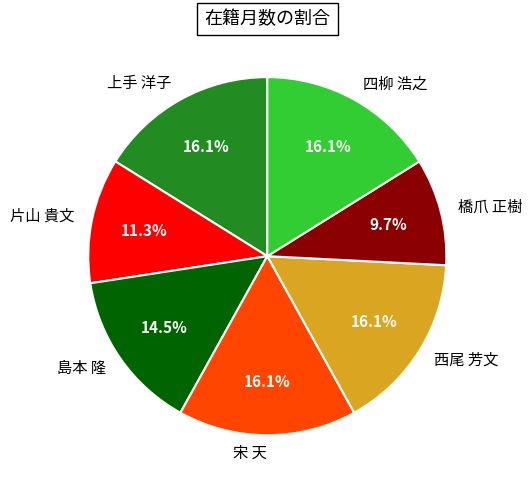

What is the smallest slice in the pie chart?

橋爪 正樹